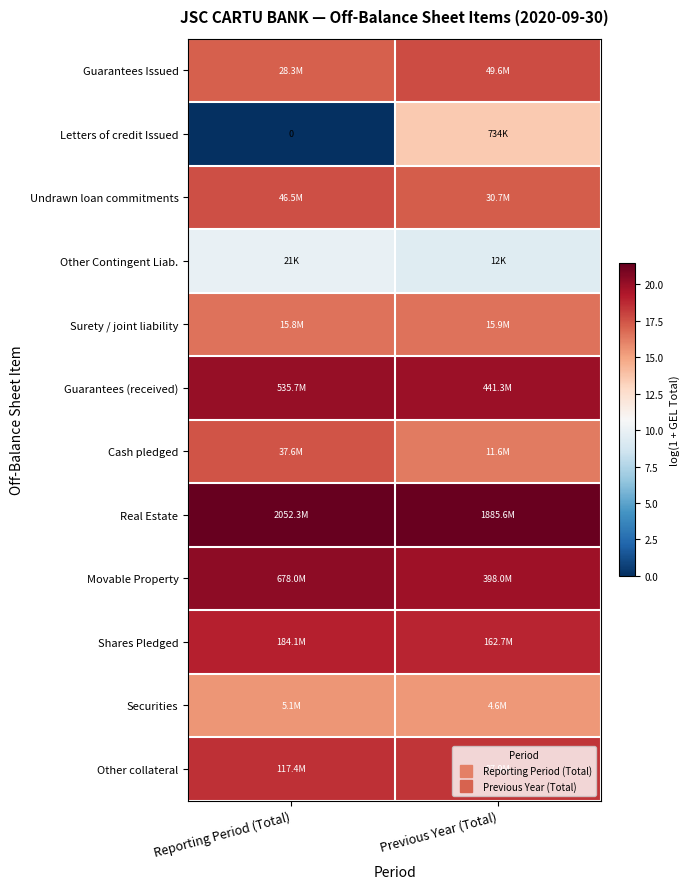

At Reporting Period (Total), list the series in order from smallest to largest.

Letters of credit Issued, Other Contingent Liab., Securities, Surety / joint liability, Guarantees Issued, Cash pledged, Undrawn loan commitments, Other collateral, Shares Pledged, Guarantees (received), Movable Property, Real Estate